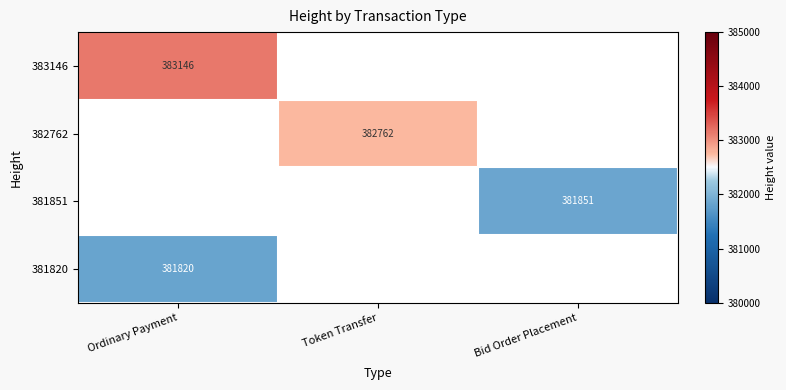

What is the difference between the highest and lowest values at Ordinary Payment?

1326.0